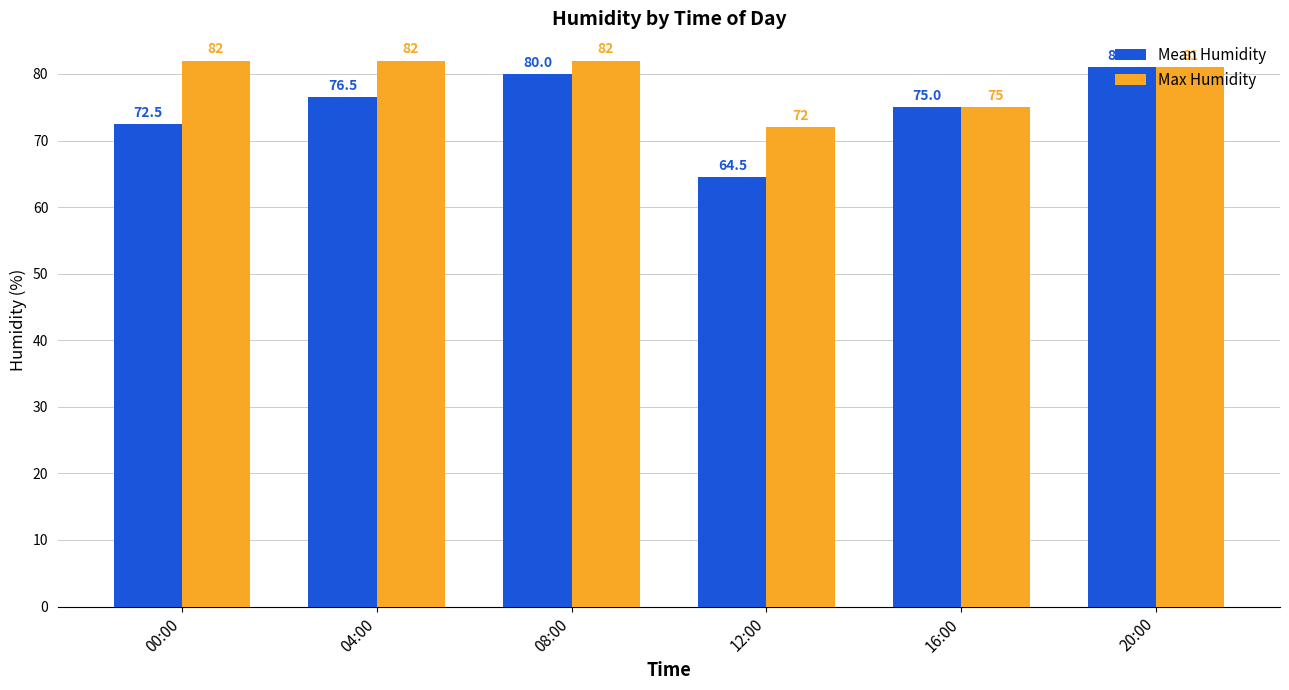

Which category has the lowest value in the Max Humidity series?

12:00